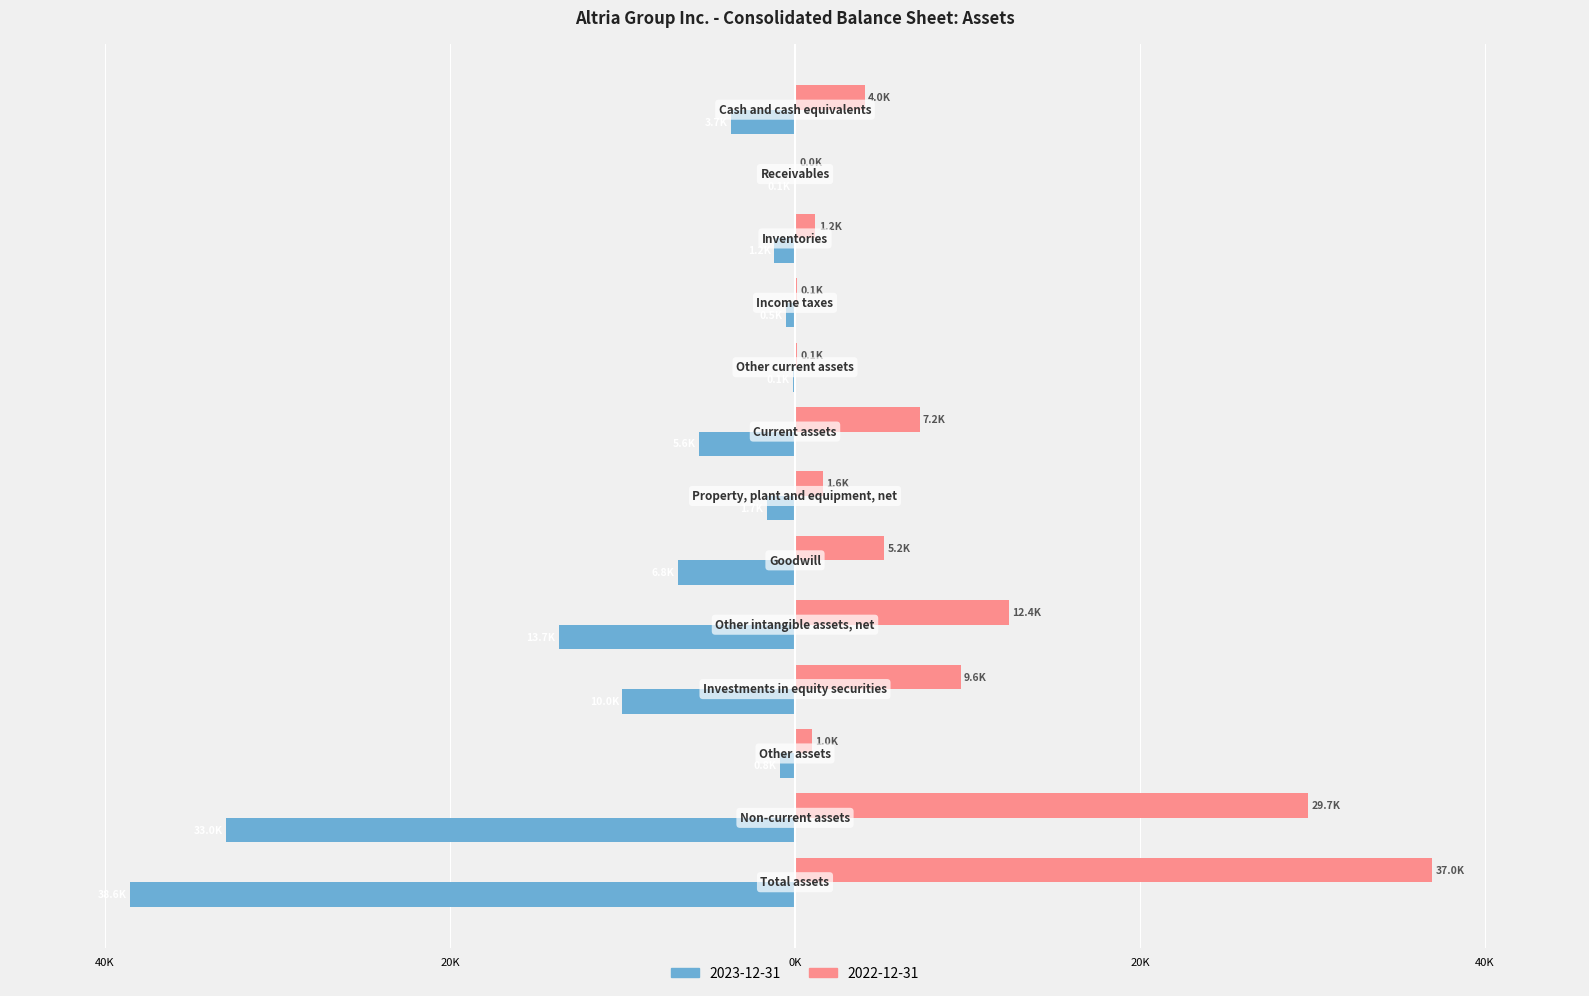

Rank the categories by 2022-12-31 value from lowest to highest.

Receivables, Income taxes, Other current assets, Other assets, Inventories, Property, plant and equipment, net, Cash and cash equivalents, Goodwill, Current assets, Investments in equity securities, Other intangible assets, net, Non-current assets, Total assets